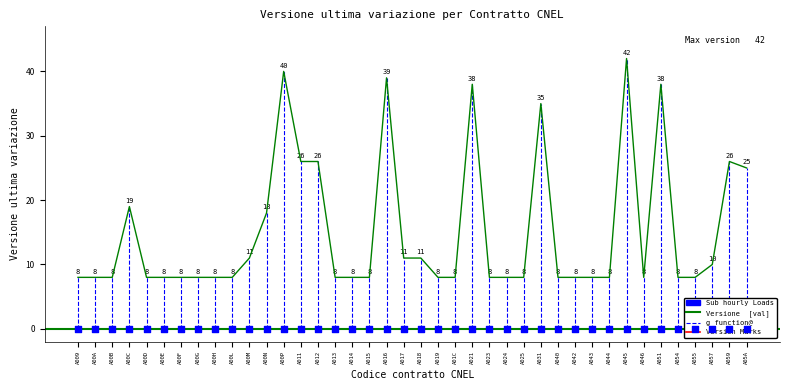

Is the value of Contratto position at A00P greater than the value of Versione ultima variazione at A012?

No